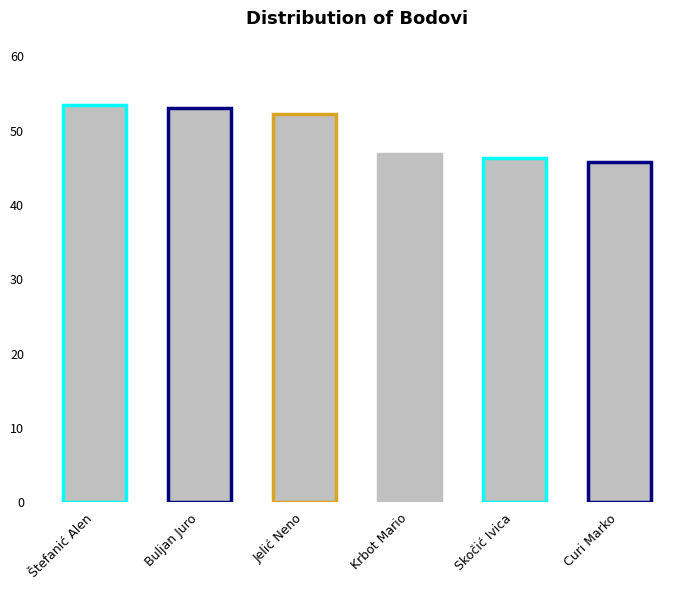

What is the change in value from Štefanić Alen to Jelić Neno?

-1.3